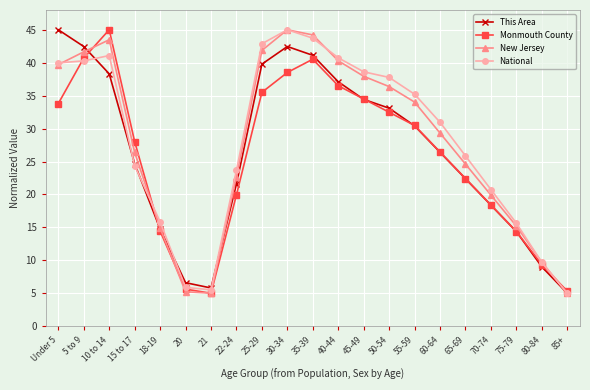

Which category has the highest value in the New Jersey series?

30-34